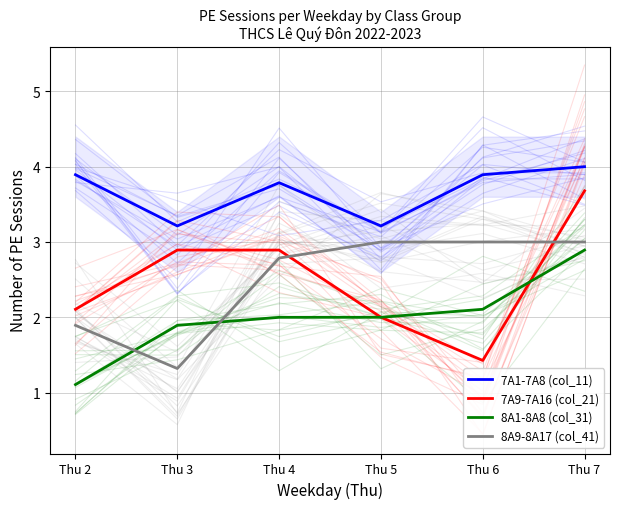

How many lines are shown in the chart?

4